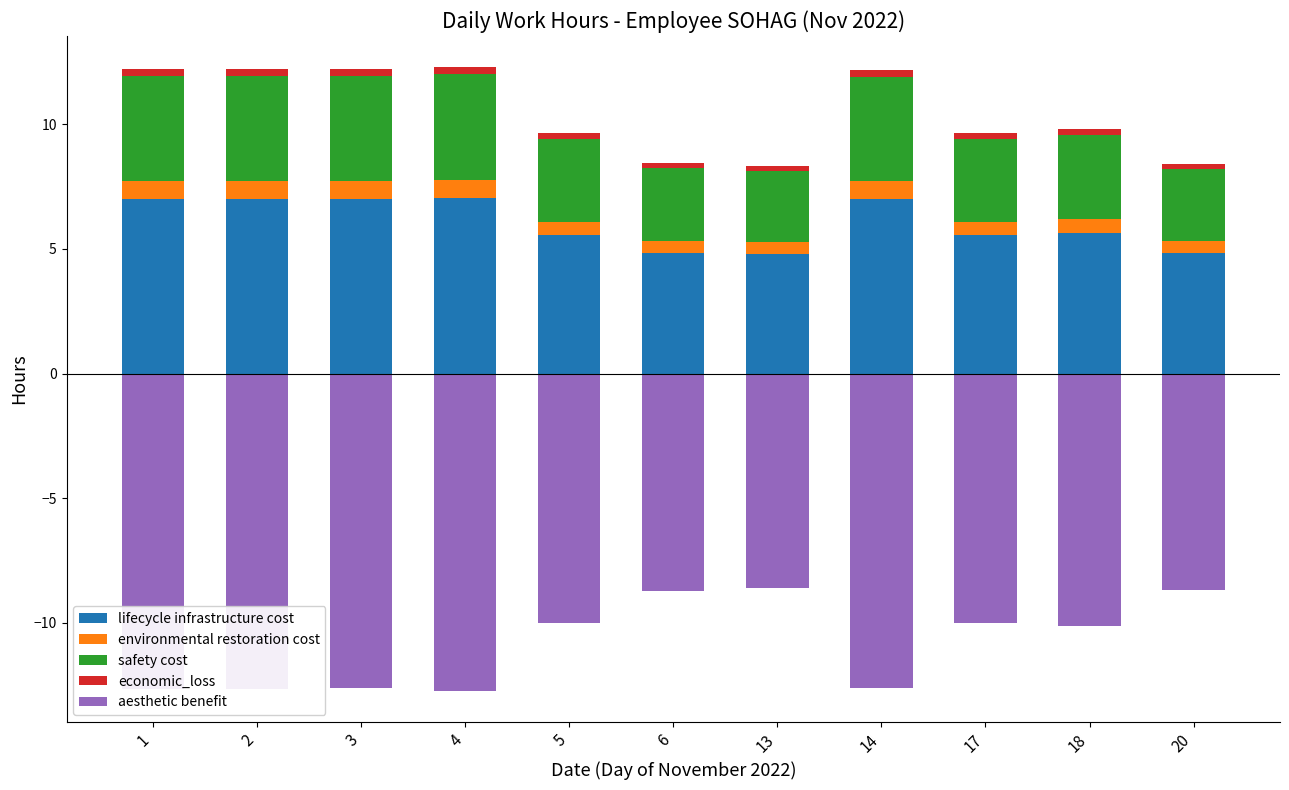

Count the economic_loss values in the range 0 to 1.

11